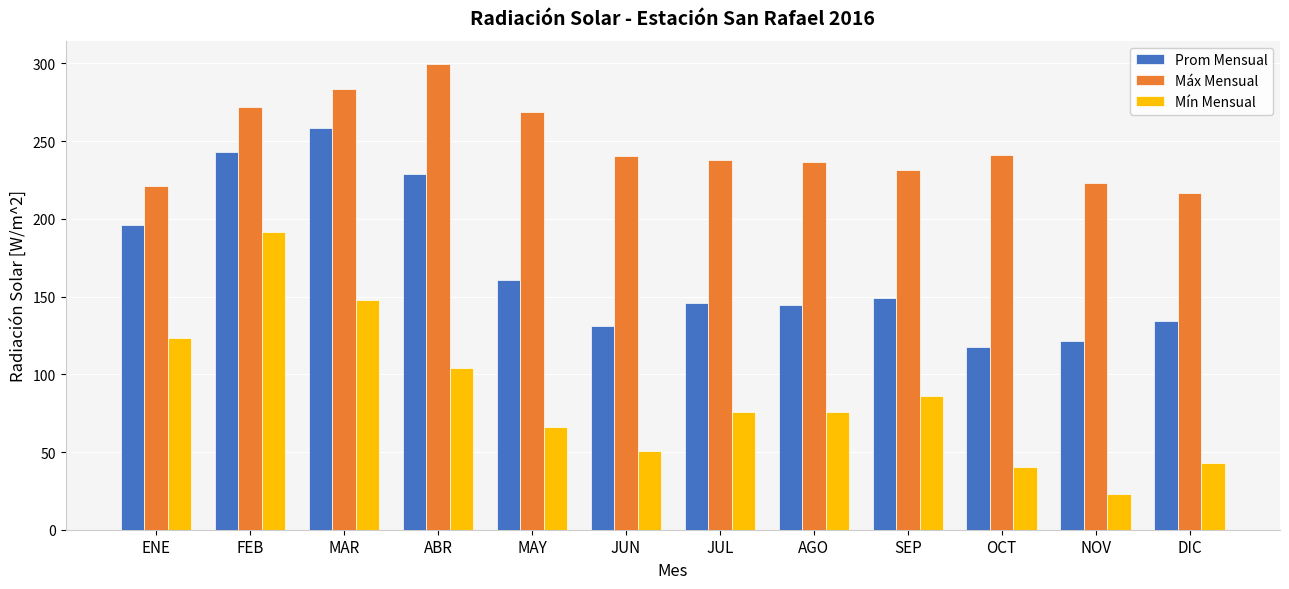

What is the value of the Prom Mensual bar at the 1st from the left?

196.3